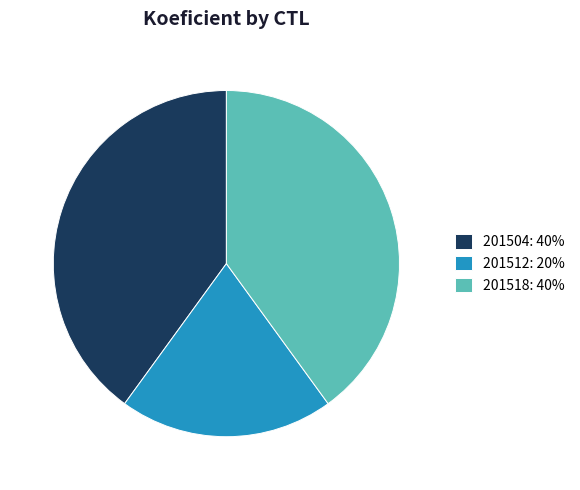

Which slice is the smallest?

201512